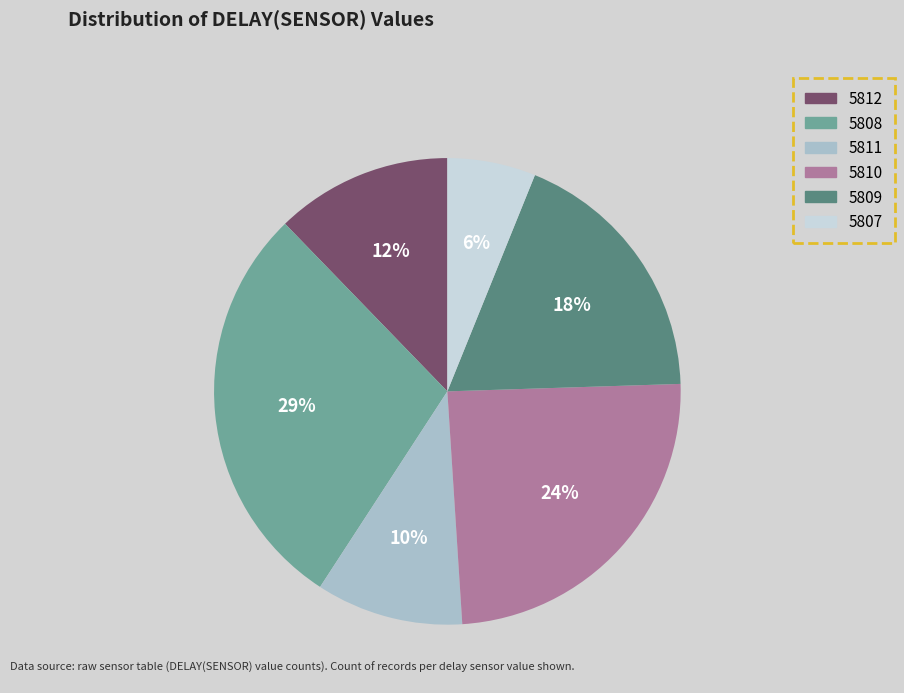

Which slice is the largest?

5808